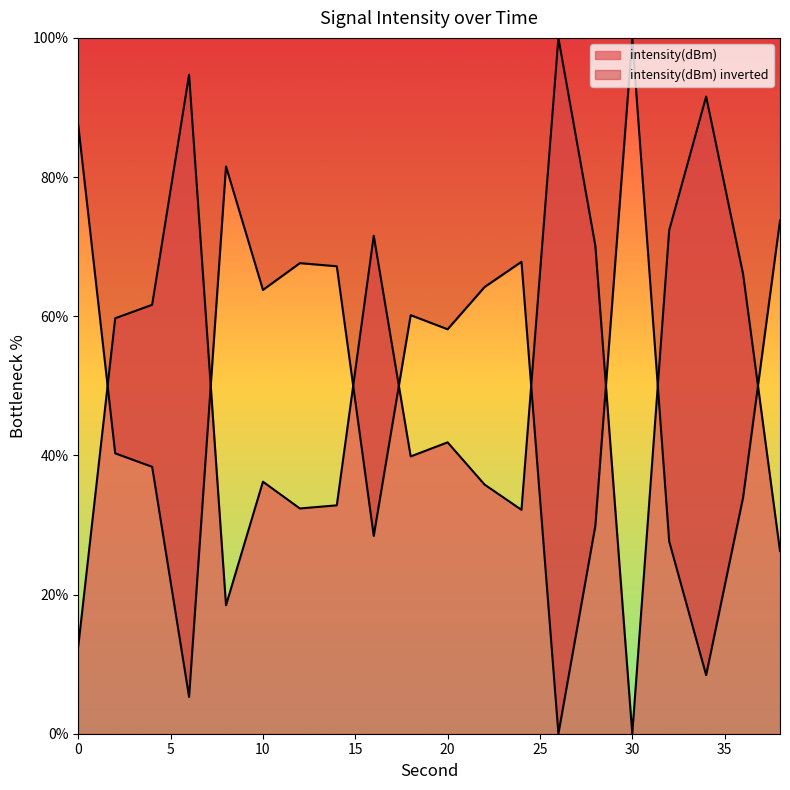

What is the difference between the maximum and minimum values?

100.0